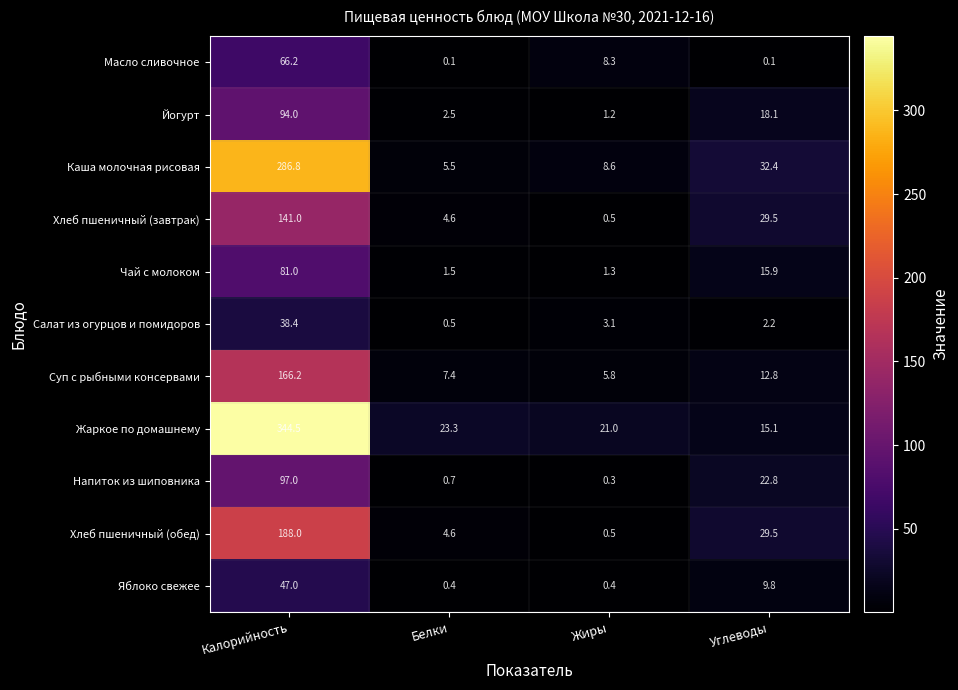

How many data points does each series have?

4